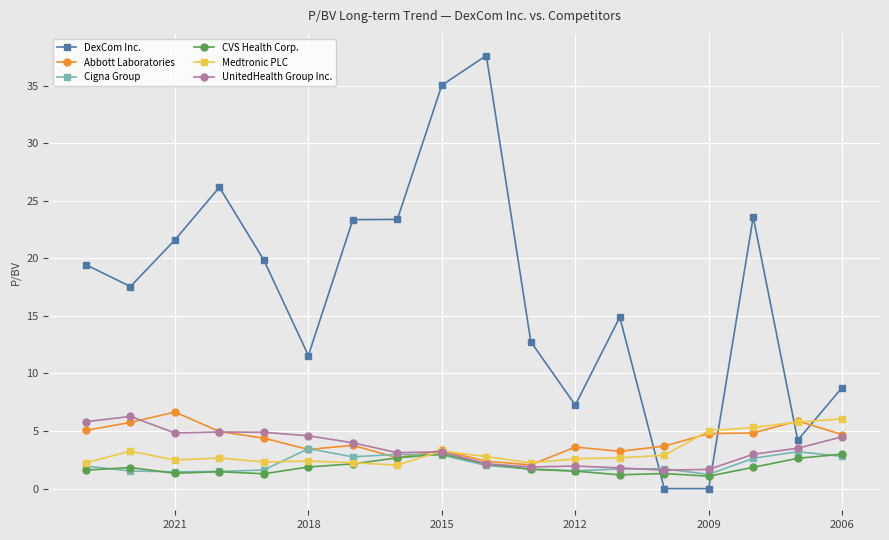

In Medtronic PLC, how many points are higher than both neighbors (excluding endpoints)?

4